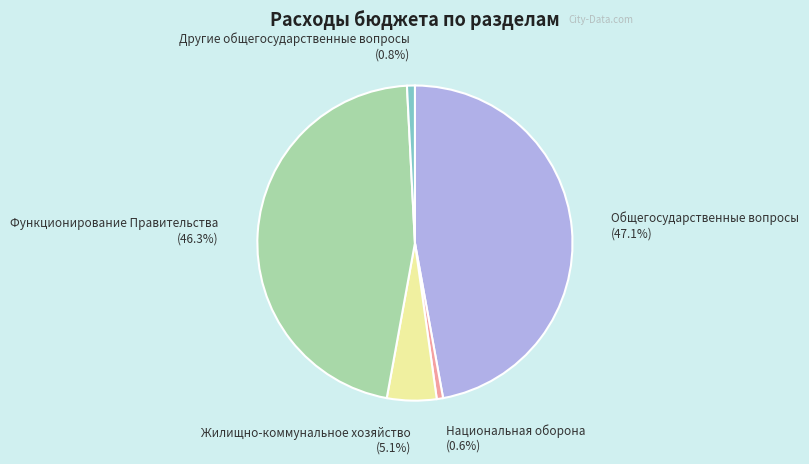

Is there a majority slice in this chart?

No